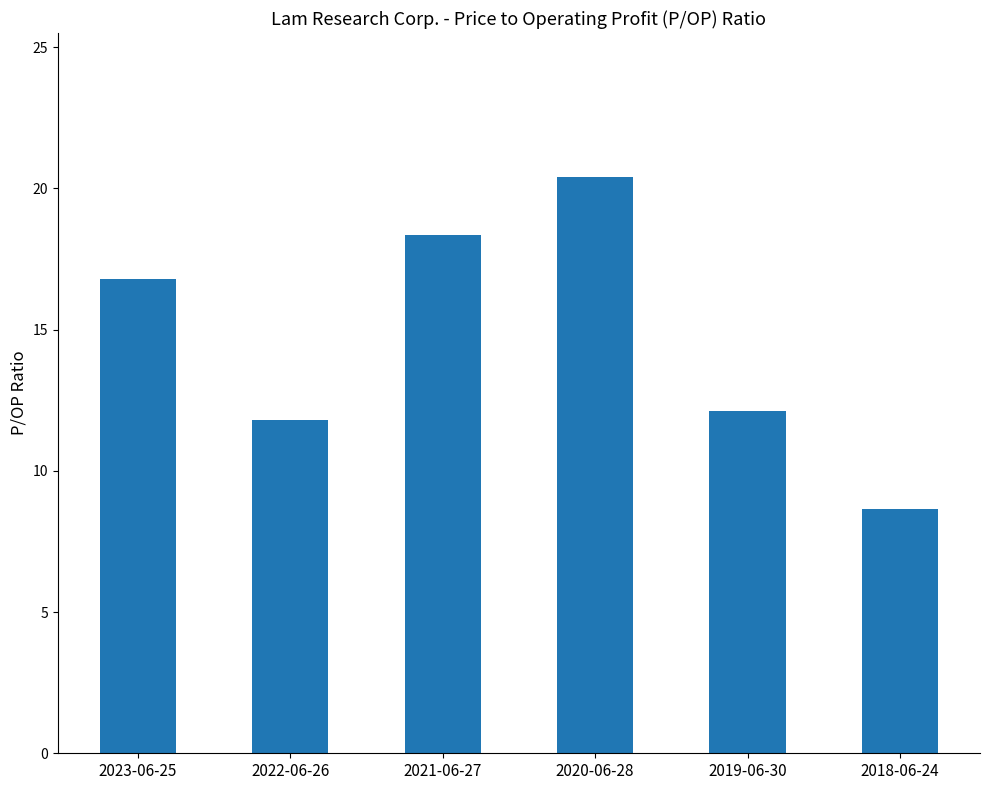

Between 2019-06-30 and 2022-06-26, which is larger?

2019-06-30